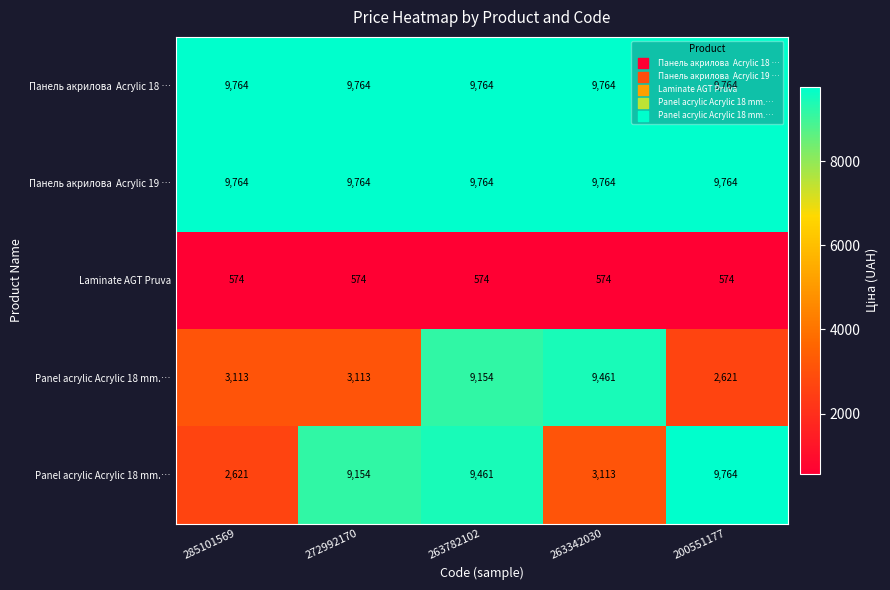

What is the spread (max minus min) of values at 263342030?

9190.9